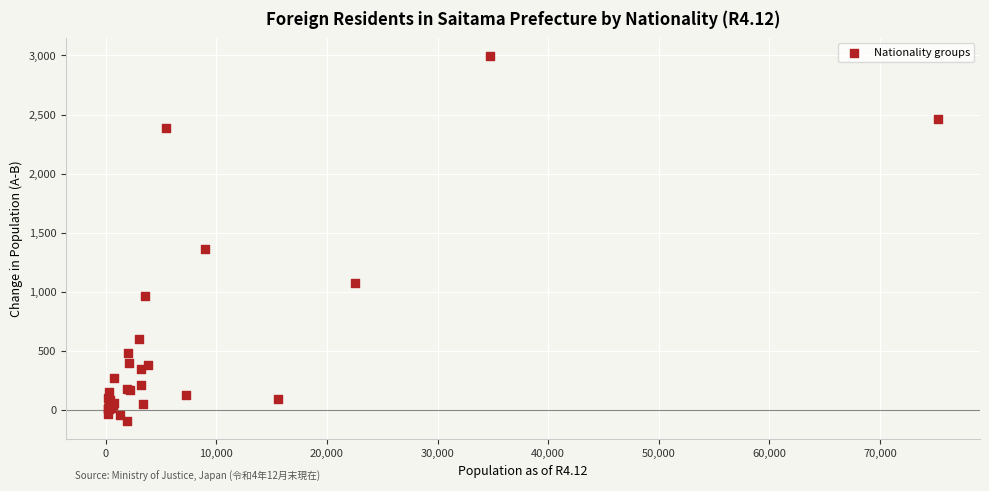

What Y value in the scatter plot is closest to 1452?

1359